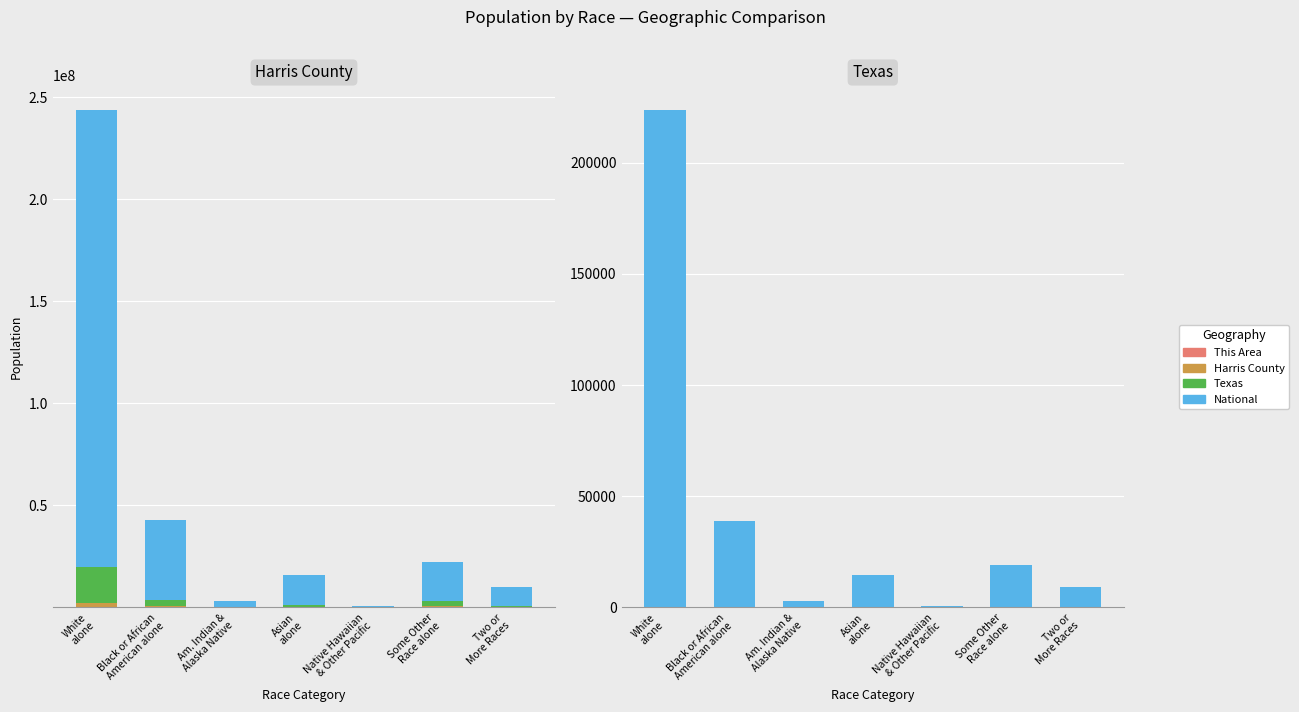

True or false: Texas has a value of 1182.6 at Two or
More Races.

False